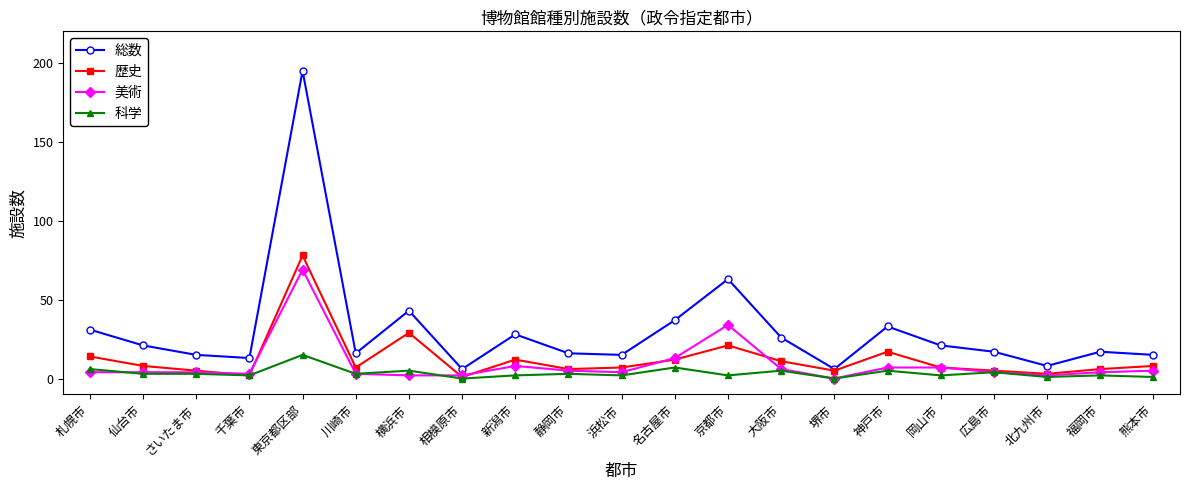

True or false: 科学 and 総数 intersect in this chart.

False